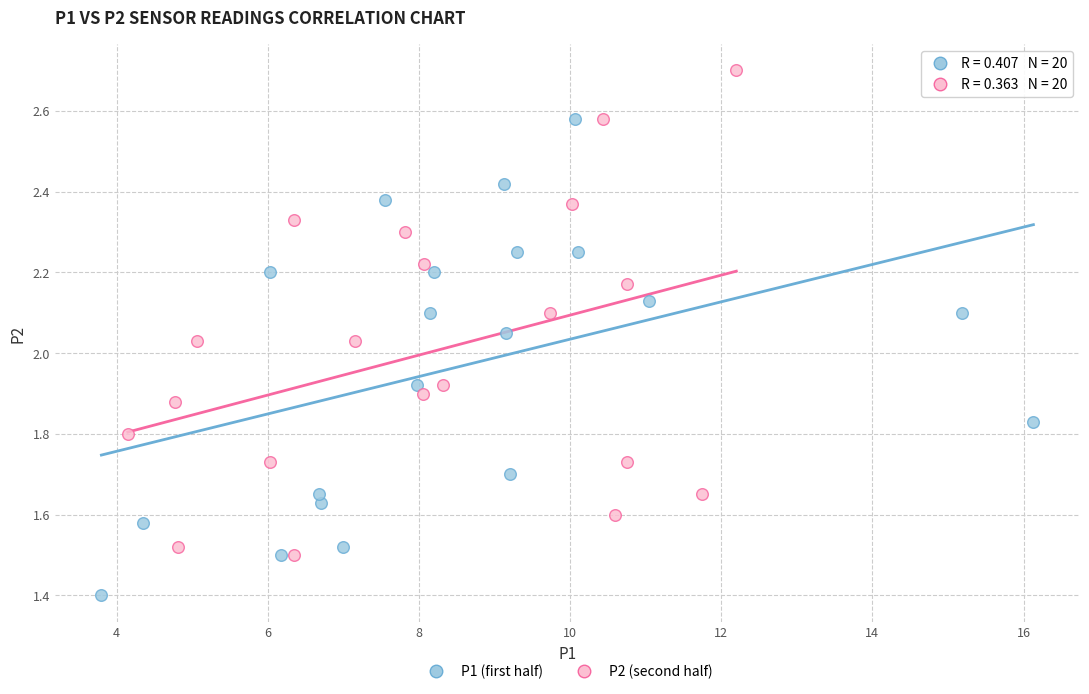

Which series contains the lowest Y value?

P1 (first half)